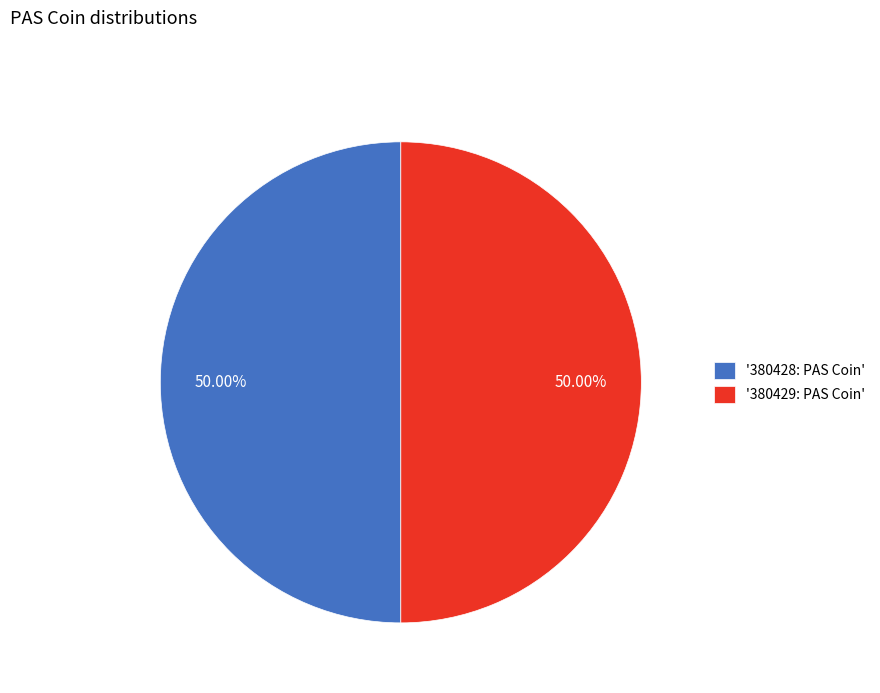

Approximately how many times larger is the value at '380428: PAS Coin' compared to '380429: PAS Coin'?

1.0